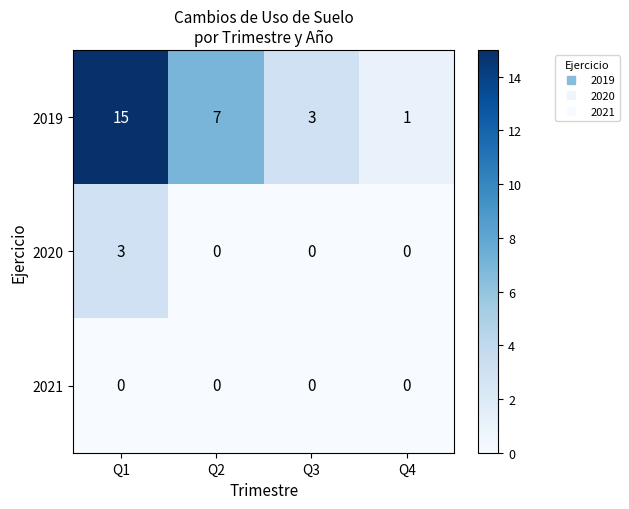

Is it true that 2019 equals 2 at Q4?

False